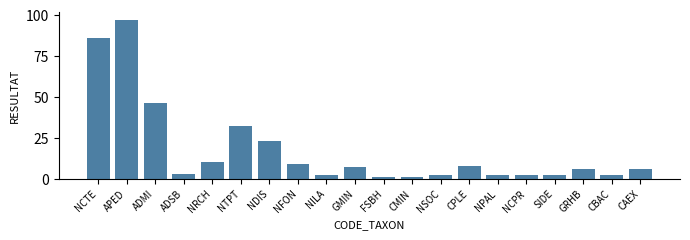

What is the value of the 11th bar from the left?

1